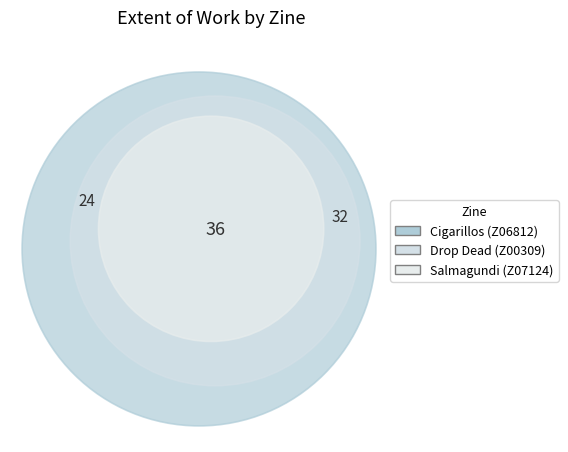

Is there a majority slice in this chart?

No